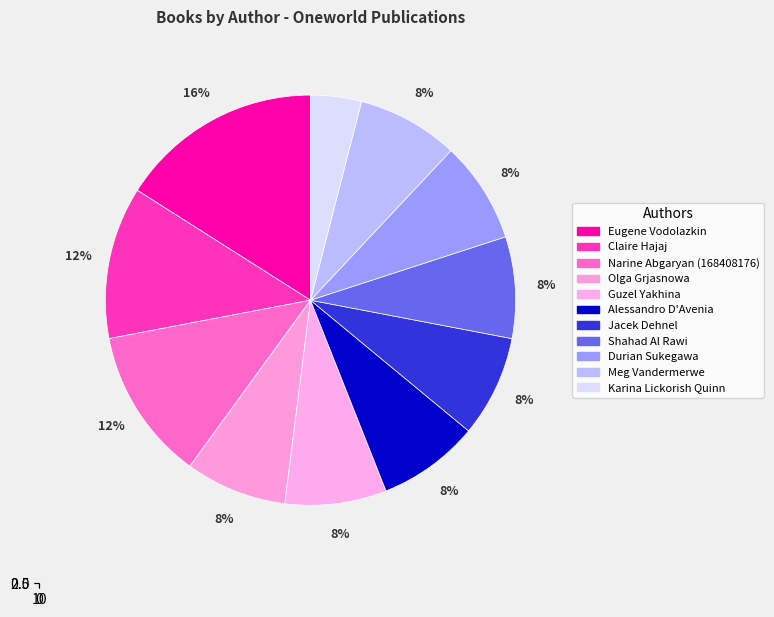

To the nearest percent, what is the average slice percentage?

9%